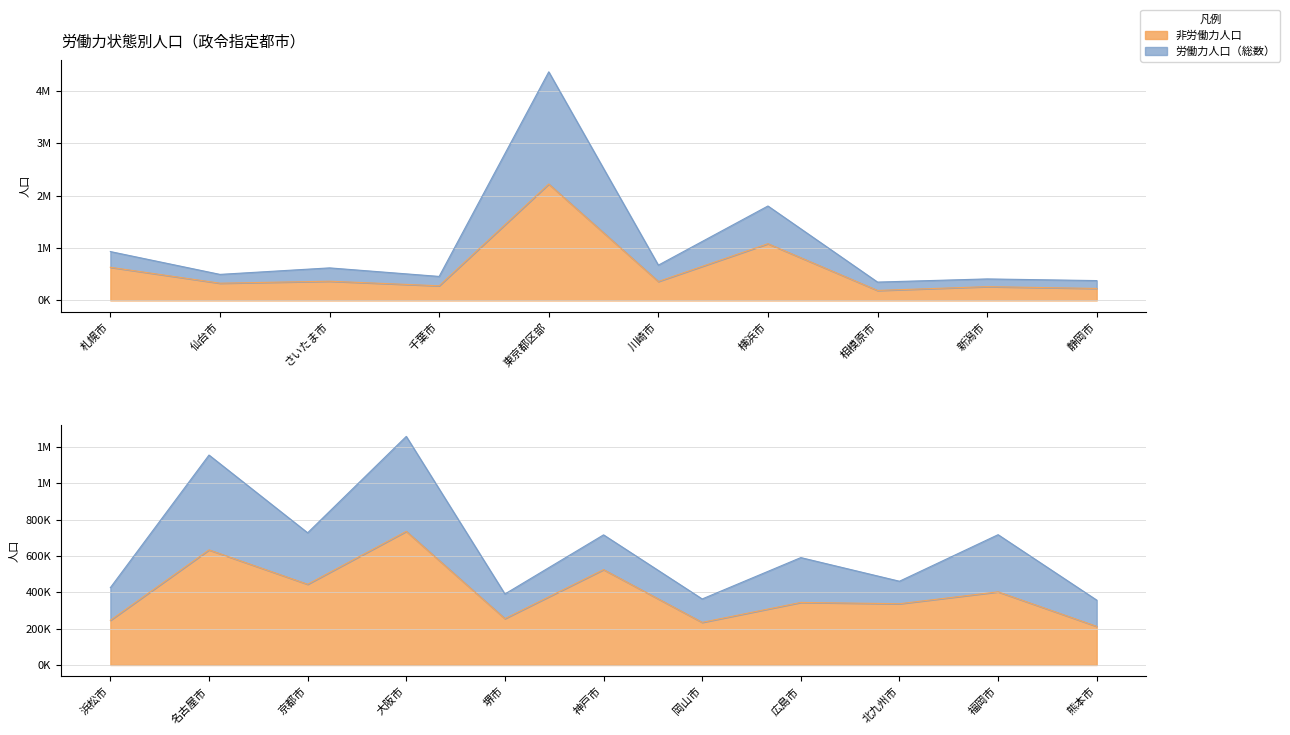

Rank the series at 熊本市 from highest to lowest value.

労働力人口（総数）, 非労働力人口